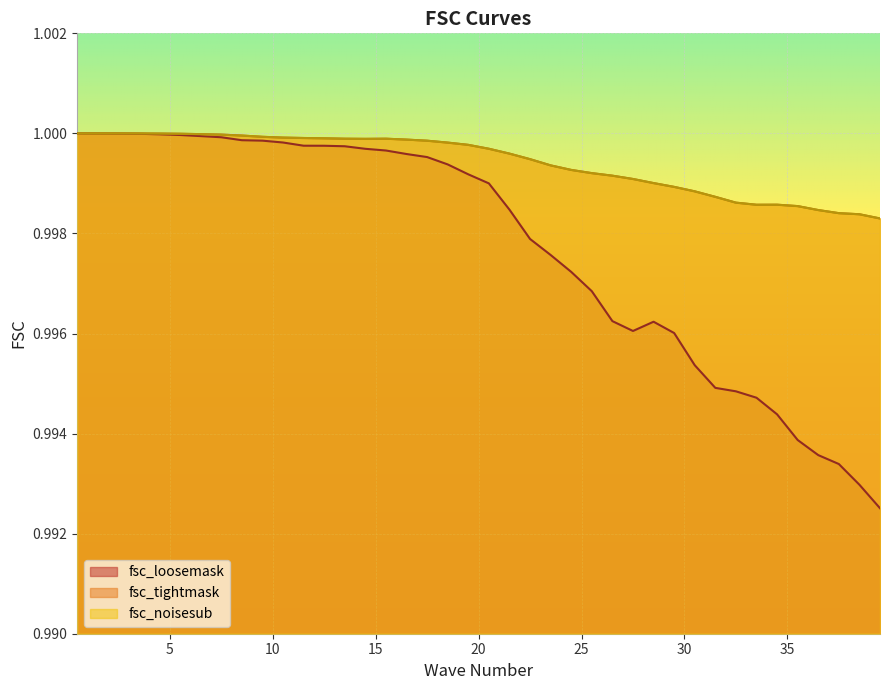

Is it true that fsc_loosemask equals 1.0 at 16.5?

True